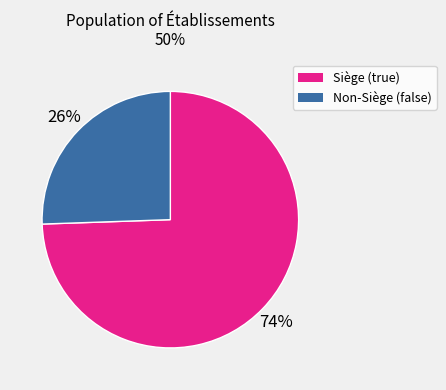

Is there a majority slice in this chart?

Yes